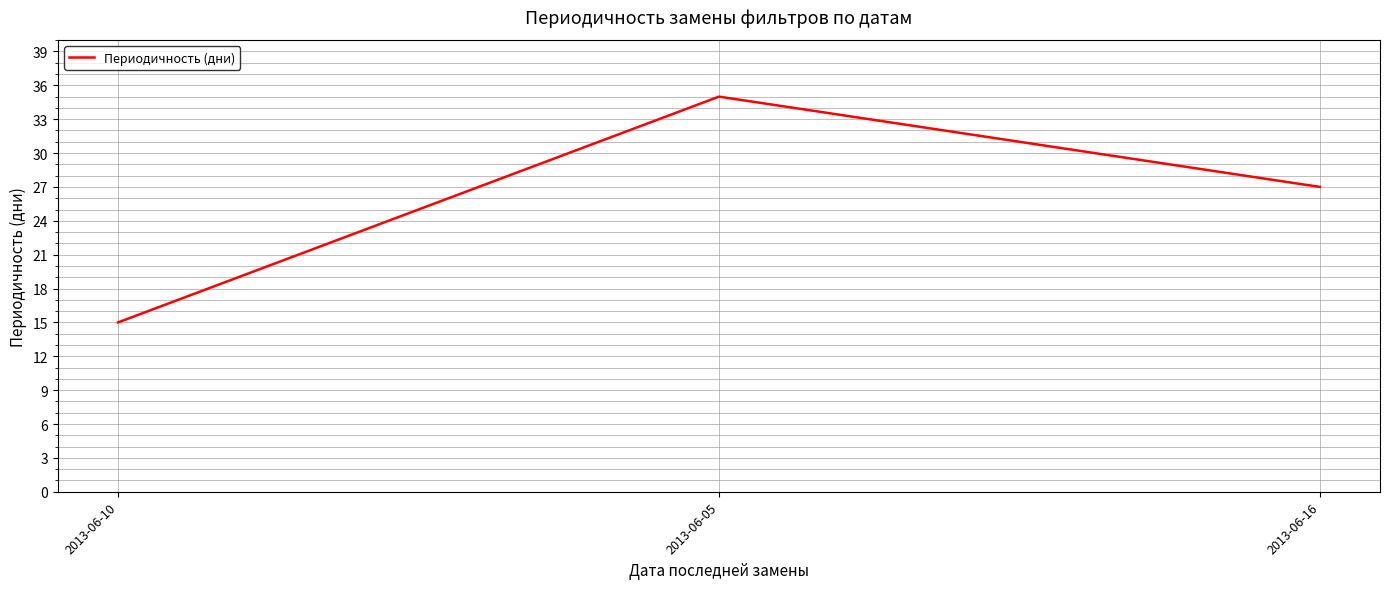

Which category has the lowest value across all series?

2013-06-10